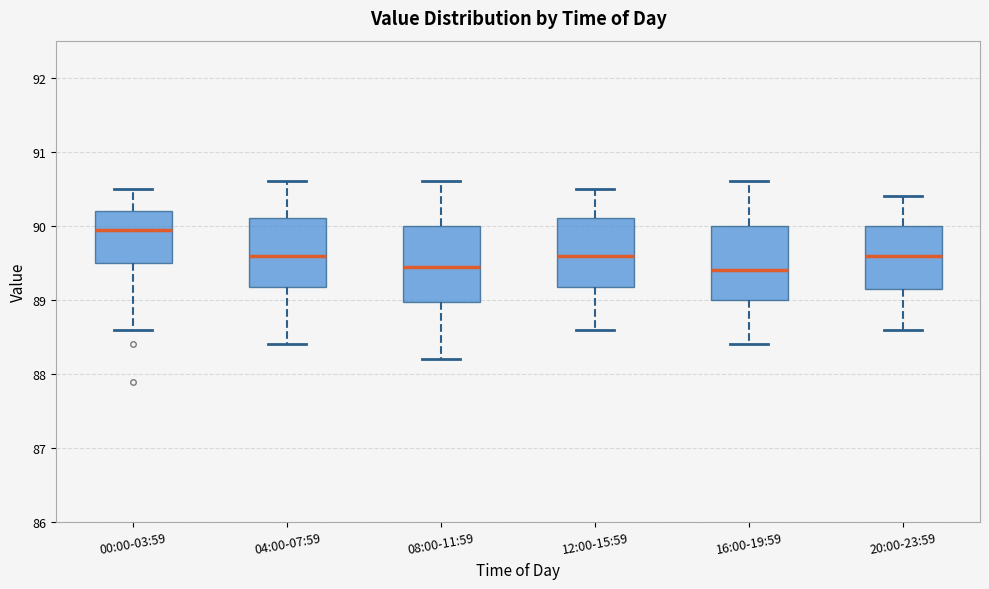

Reading left to right, transcribe this box plot: for each box, give where its median line is, the range the box spans, and where its two whiskers end, as read against the y-axis. The values are not printed on the chart, so give them approximately, as read against the axis.

00:00-03:59: median 90.0, box 89.5 to 90.2, whiskers 88.6 to 90.5
04:00-07:59: median 89.6, box 89.2 to 90.1, whiskers 88.4 to 90.6
08:00-11:59: median 89.5, box 89.0 to 90.0, whiskers 88.2 to 90.6
12:00-15:59: median 89.6, box 89.2 to 90.1, whiskers 88.6 to 90.5
16:00-19:59: median 89.4, box 89.0 to 90.0, whiskers 88.4 to 90.6
20:00-23:59: median 89.6, box 89.2 to 90.0, whiskers 88.6 to 90.4